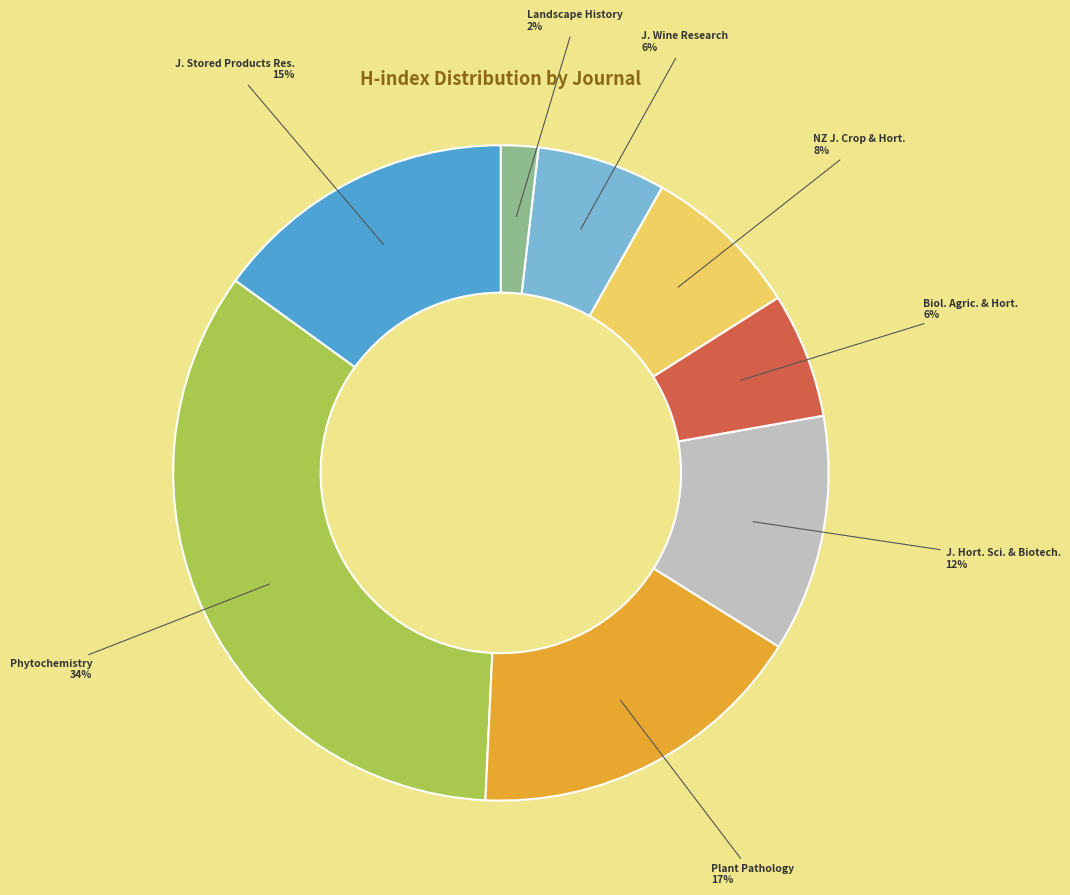

Is there a majority slice in this chart?

No